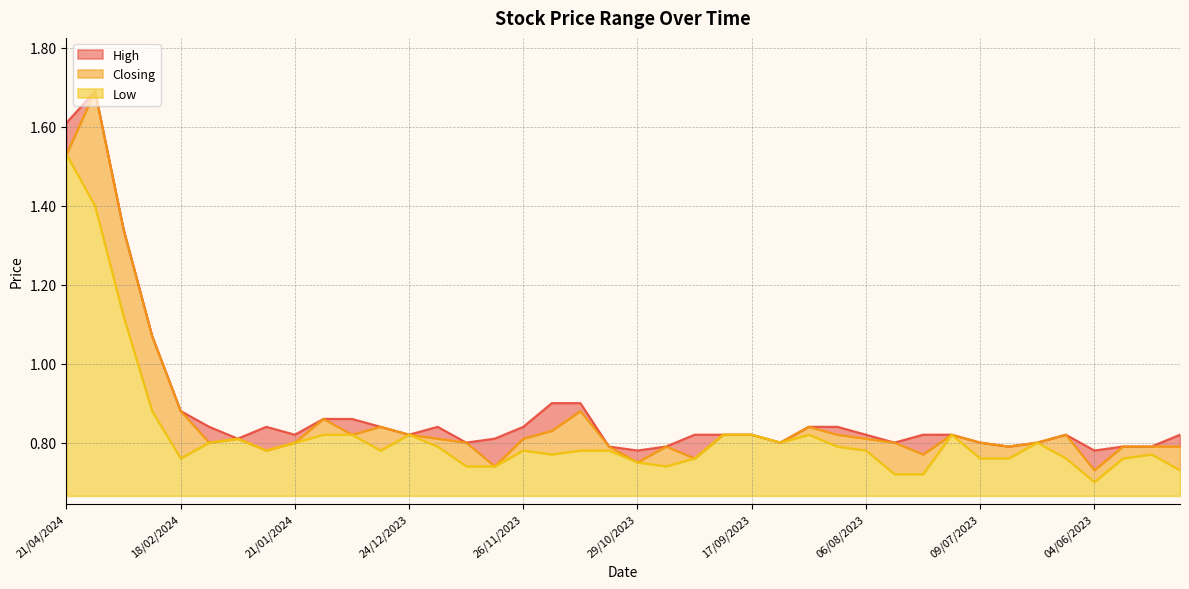

How many lines are shown in the chart?

3